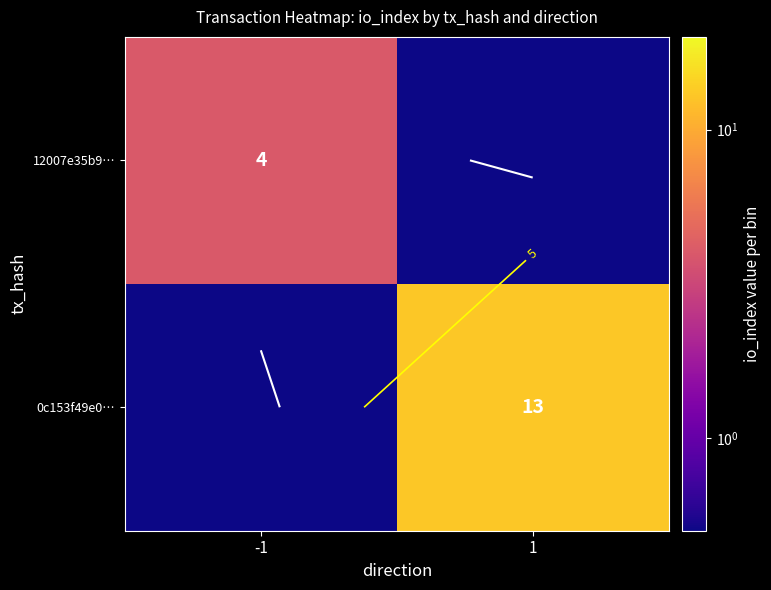

Which category has the highest value across all series?

1